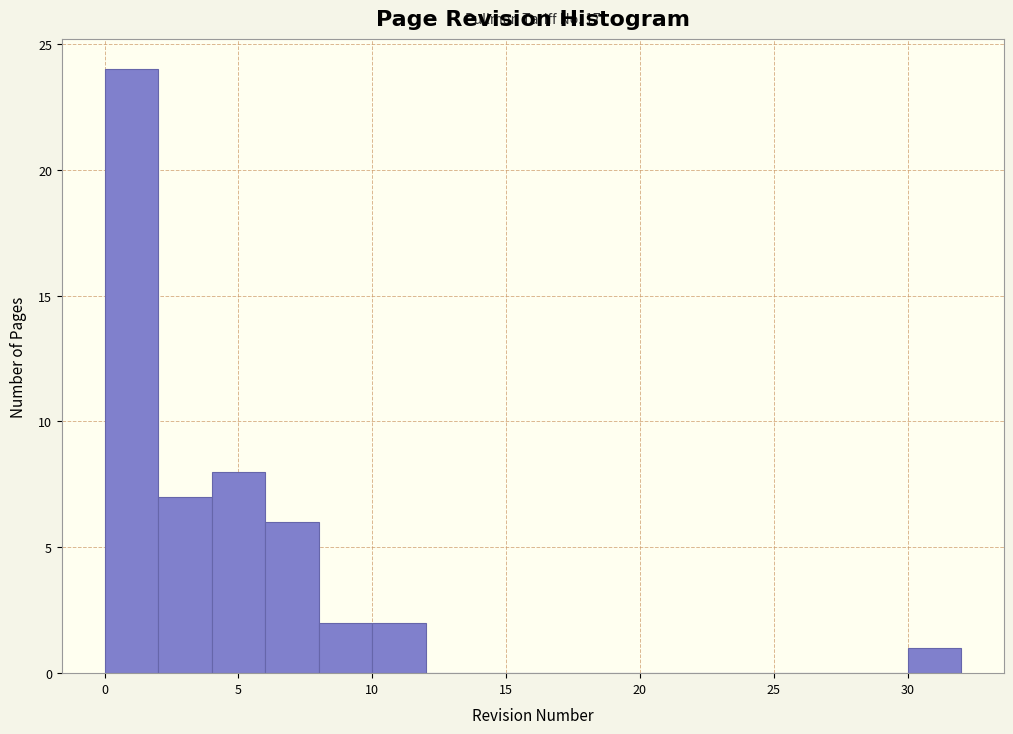

Over which range of the x-axis is the bar tallest?

0 to 2